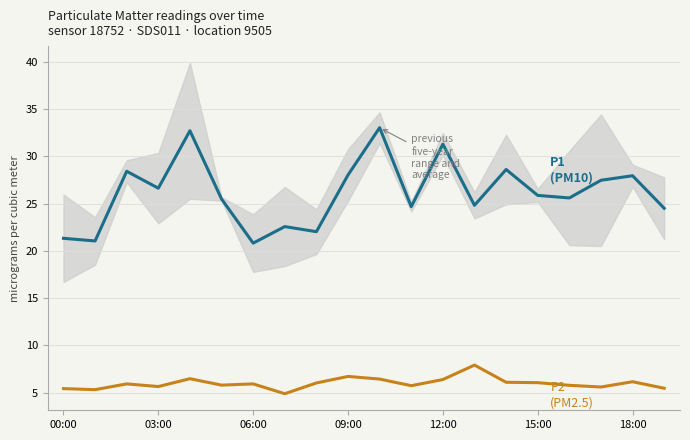

How many values in the P2 (PM2.5) series are below 5?

1